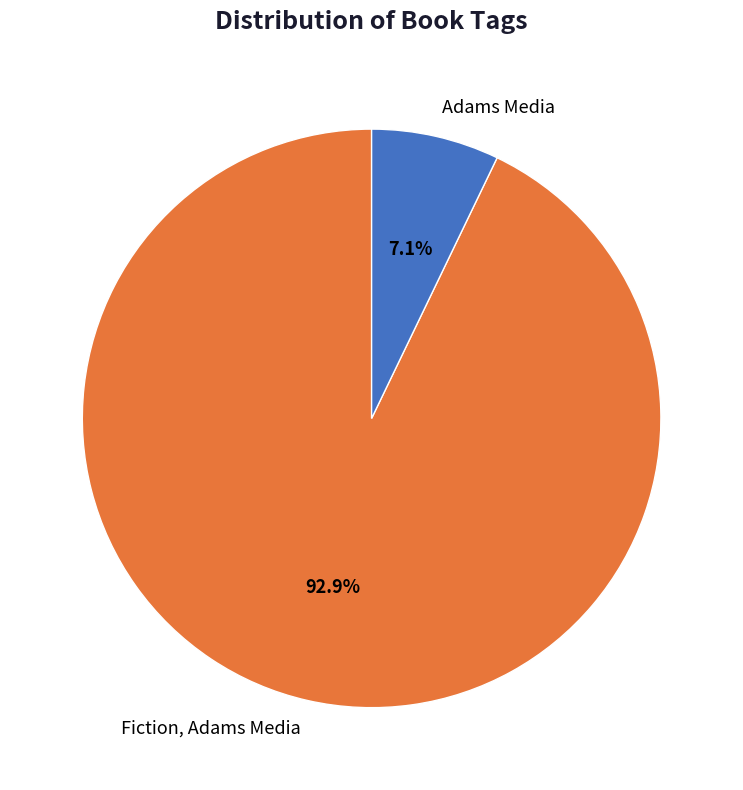

Which slice is the smallest?

Adams Media